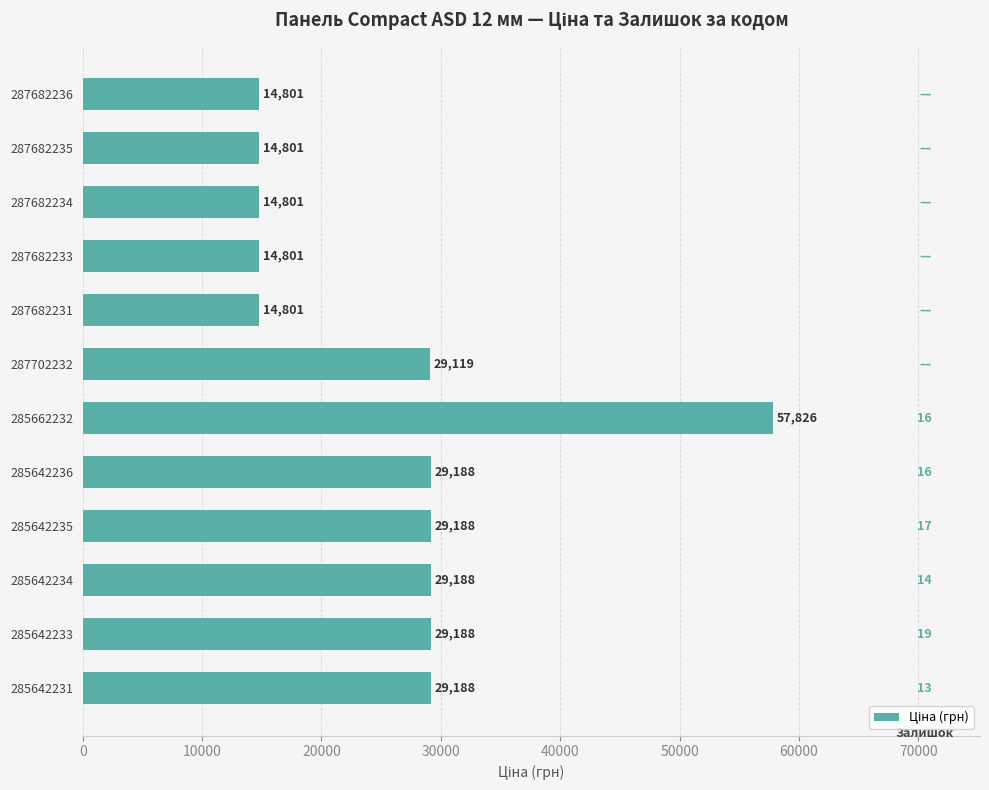

Read the value at 285642235.

29188.5